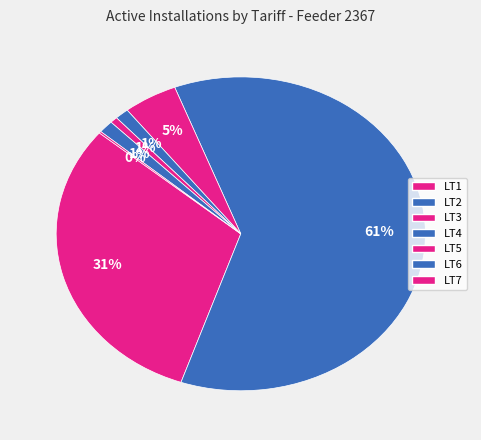

What percentage is NOT represented by LT7?

99.8%